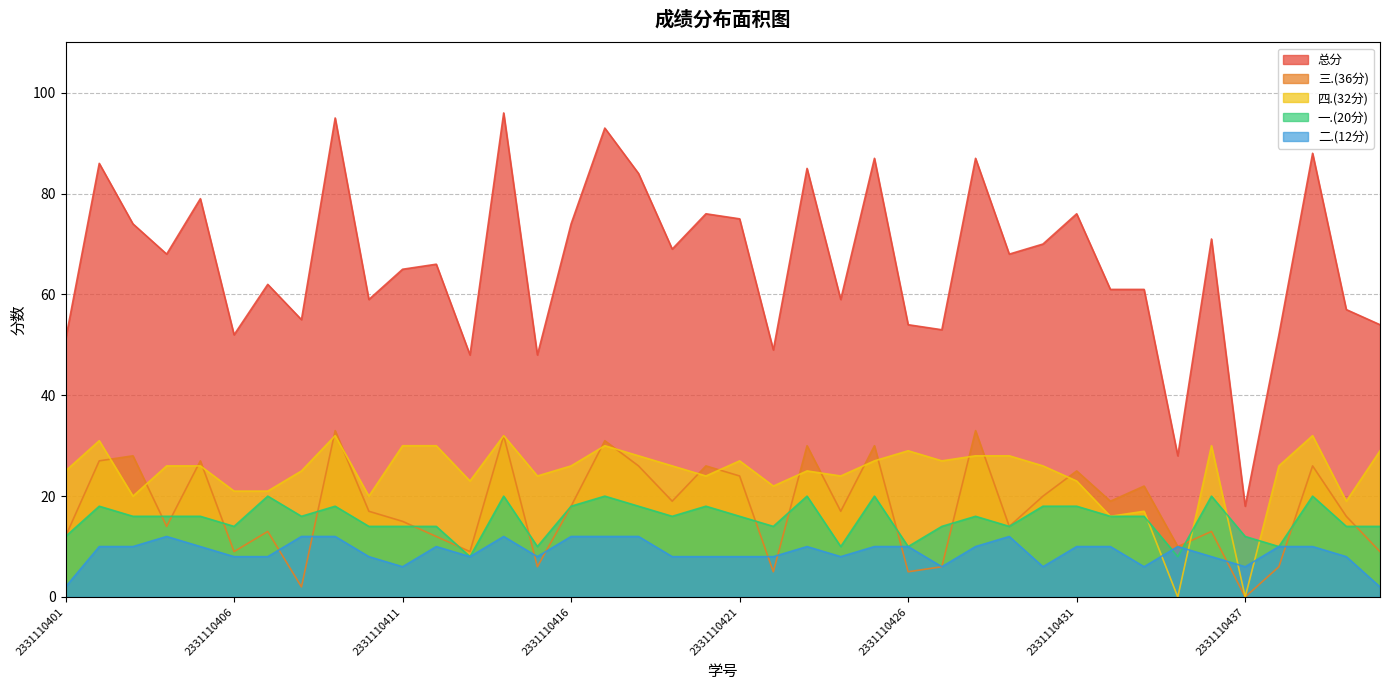

At 2331110423, list the series in order from largest to smallest.

总分, 三.(36分), 四.(32分), 一.(20分), 二.(12分)